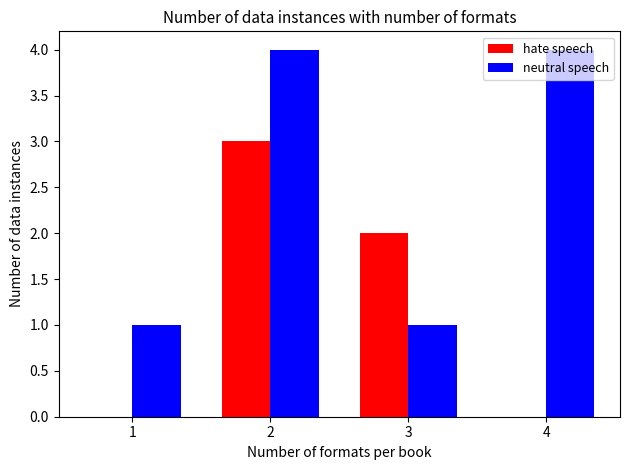

Which series changed the most between 3 and 4?

neutral speech